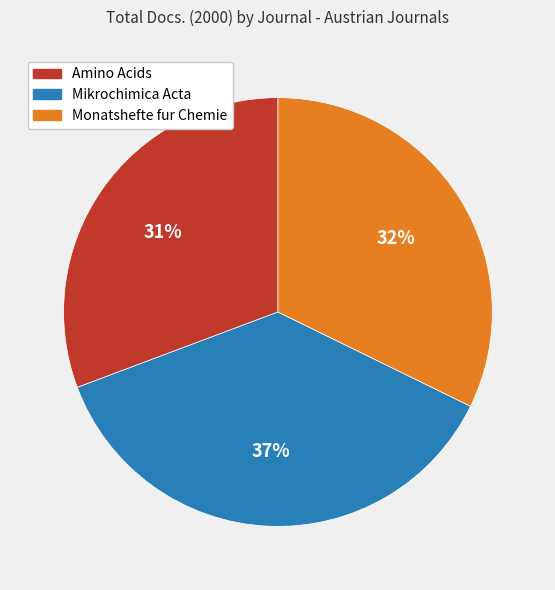

How many segments does this pie chart have?

3